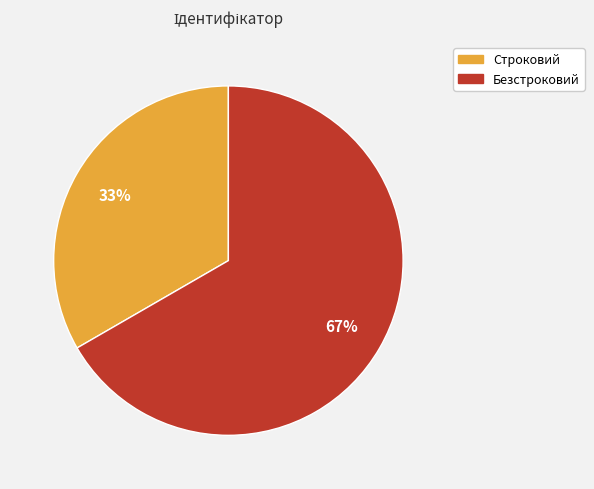

How many segments does this pie chart have?

2